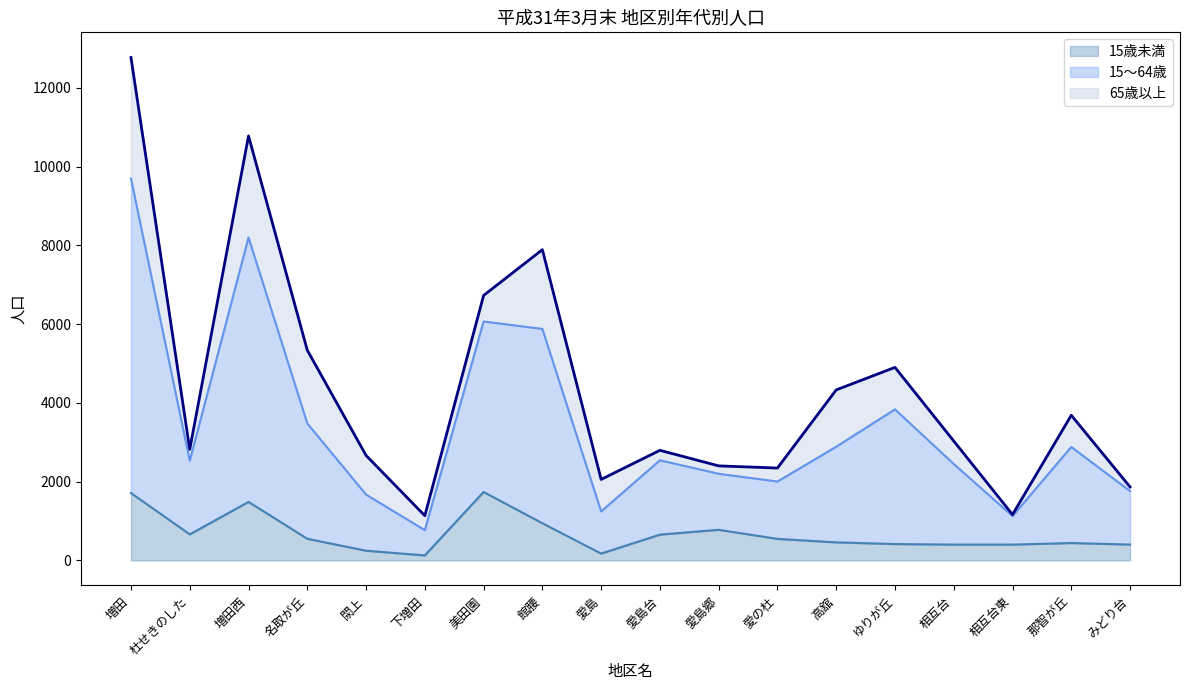

At which category is the sum across all series the highest?

増田